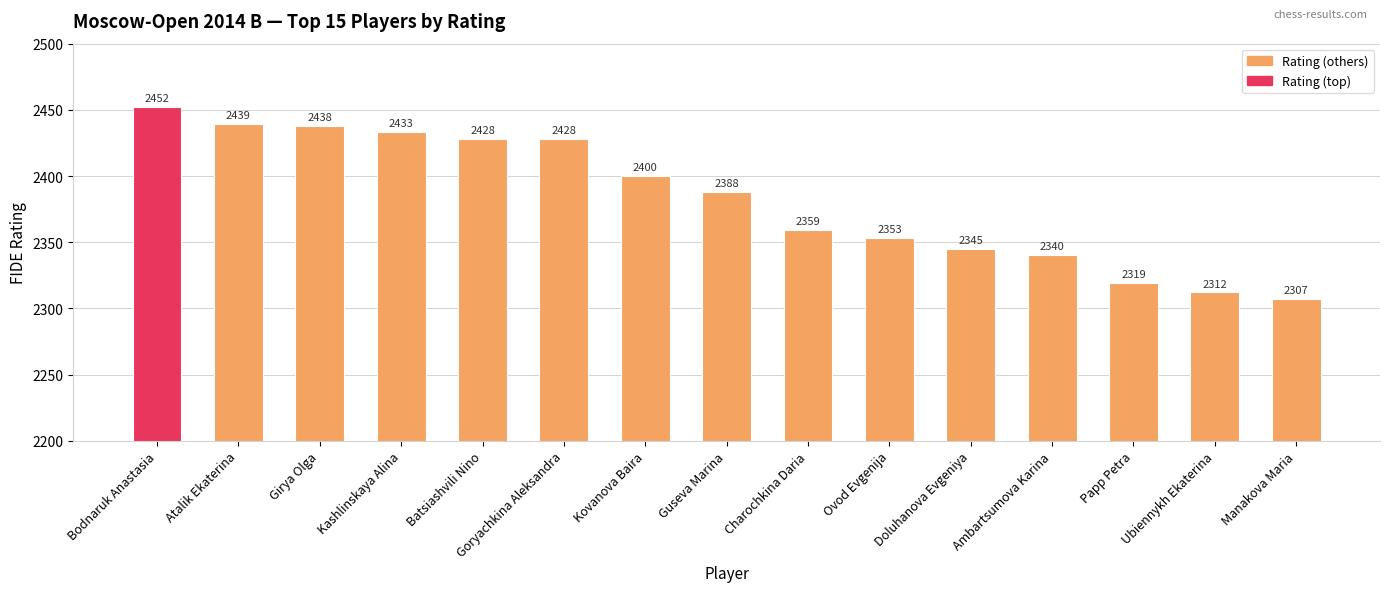

How many data points does each series have?

15